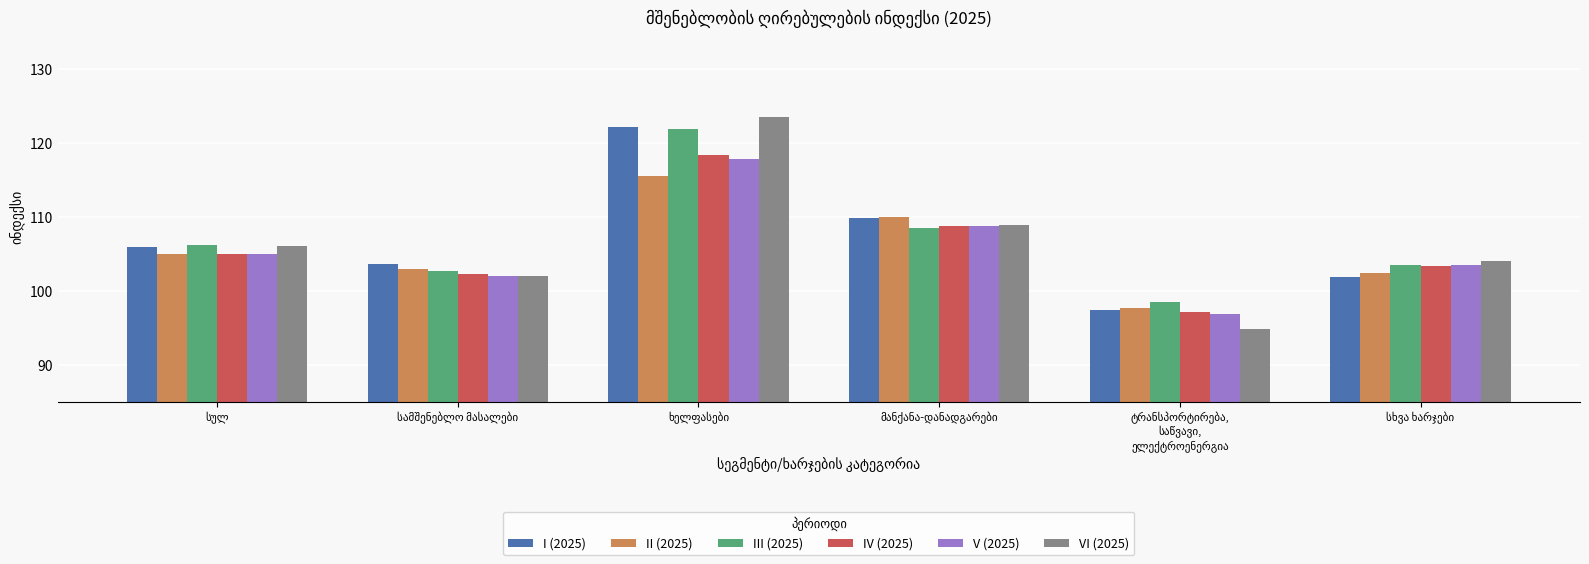

What is the value of the I (2025) bar at the 3rd from the left?

122.2